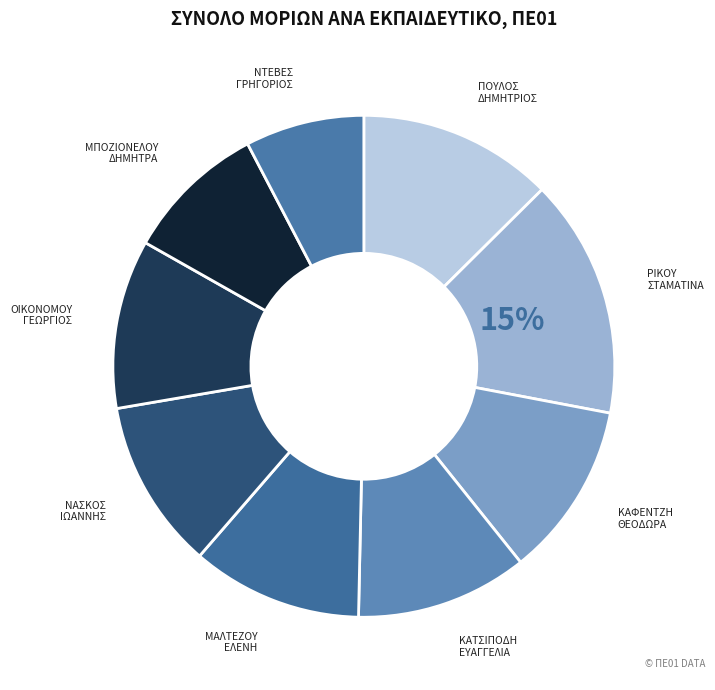

Does any single category account for the majority?

No